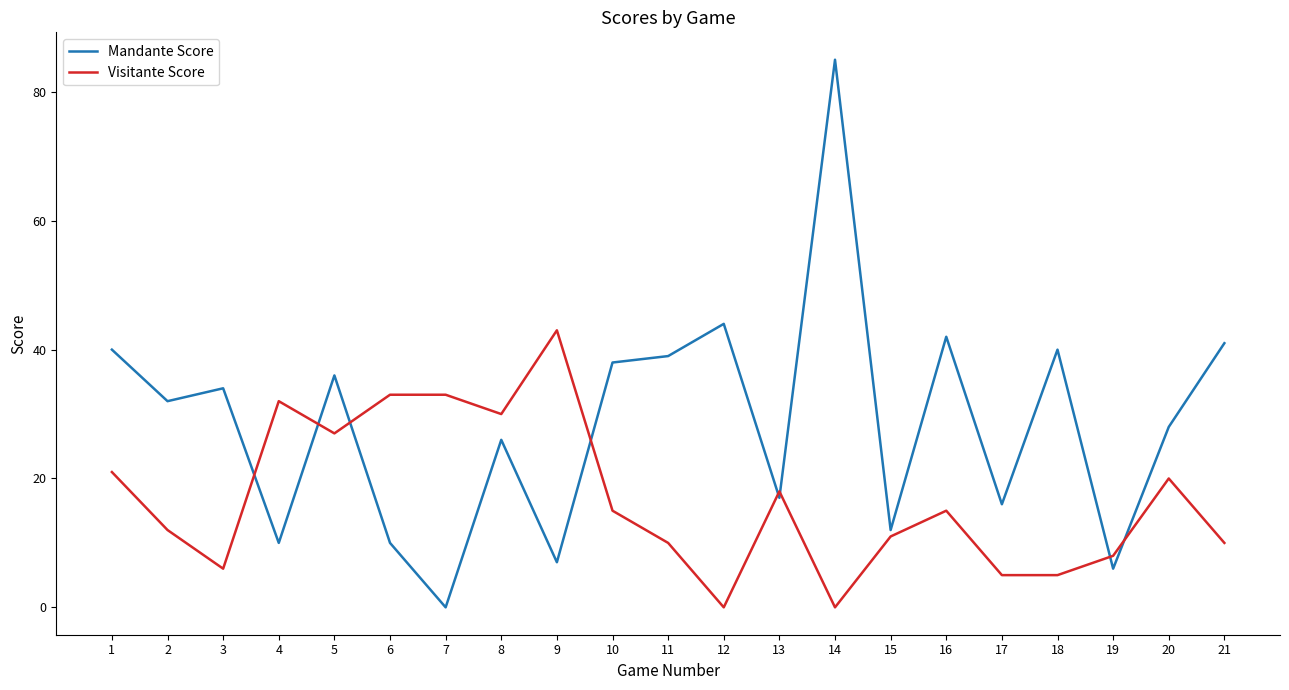

Which series has the largest total across all categories?

Mandante Score